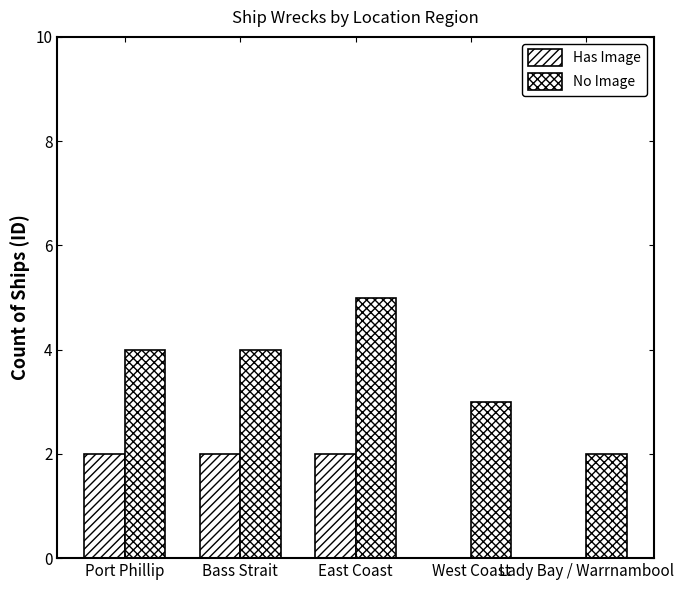

Count the number of data series in this chart.

2